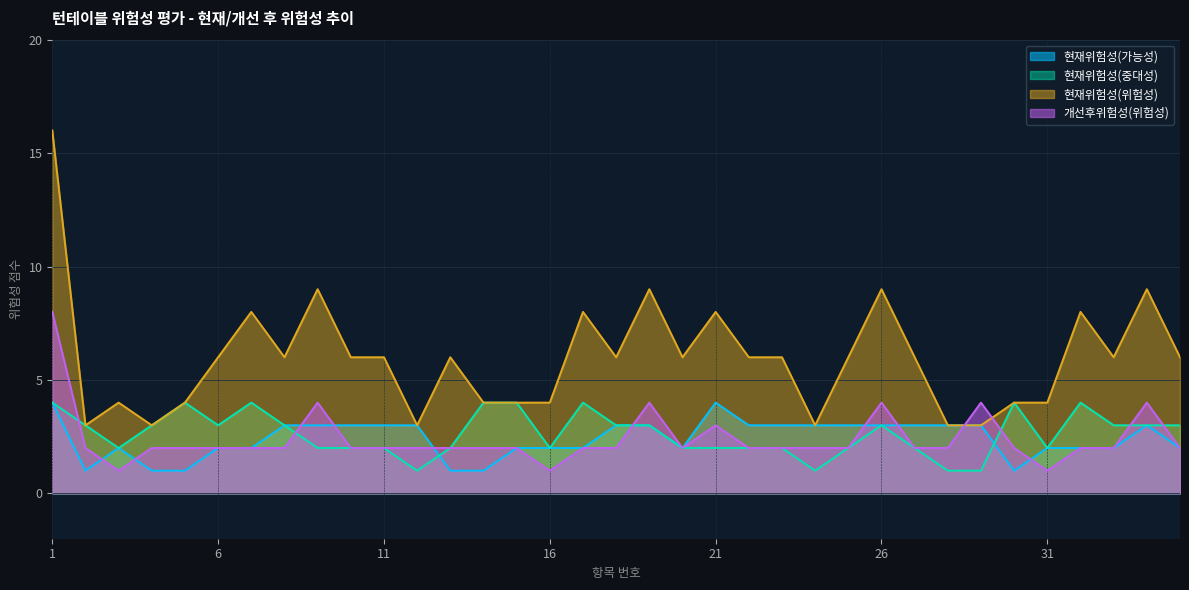

Which series has the widest spread of values?

현재위험성(위험성)